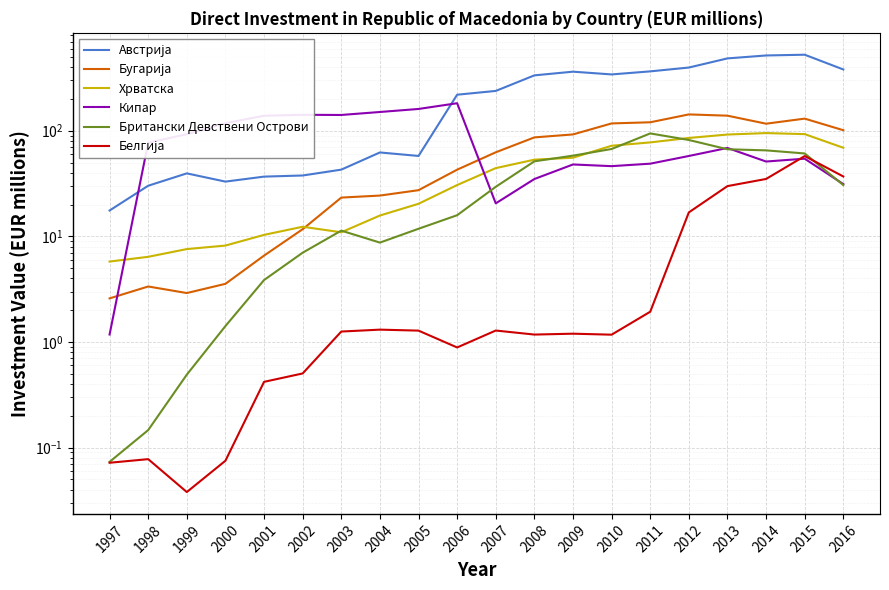

Between 2010 and 2015, which series saw the biggest shift?

Австрија